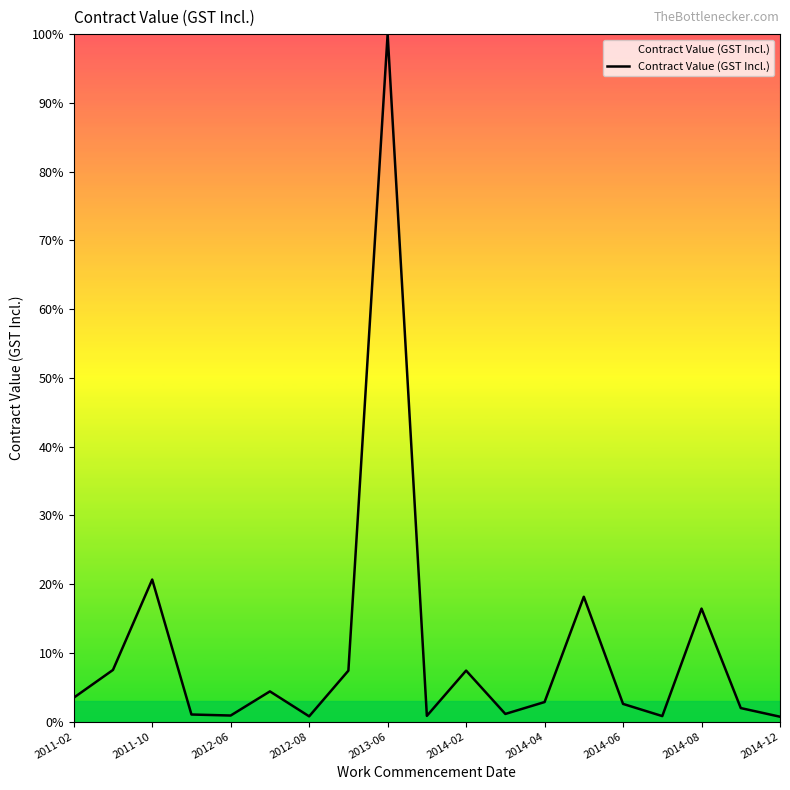

What is the difference between the maximum and minimum values?

99.3